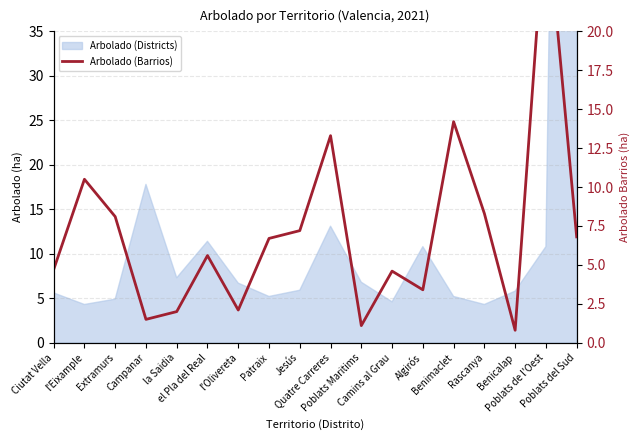

Reading left to right, transcribe all the data shown in this chart.

4.7	10.5	8.1	1.5	2.0	5.6	2.1	6.7	7.2	13.3	1.1	4.6	3.4	14.2	8.3	0.8	28.2	6.8